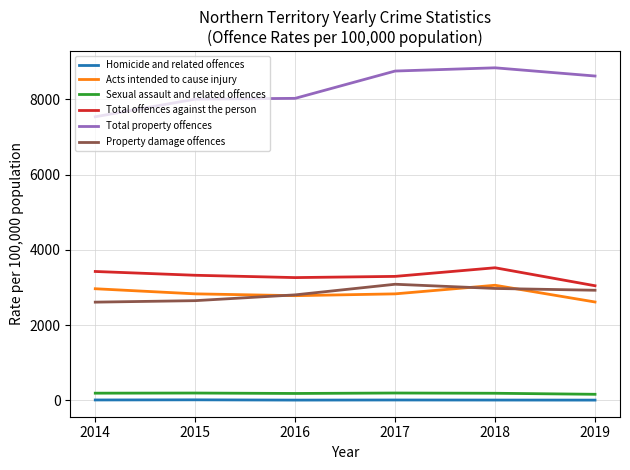

Which series has the widest spread of values?

Total property offences